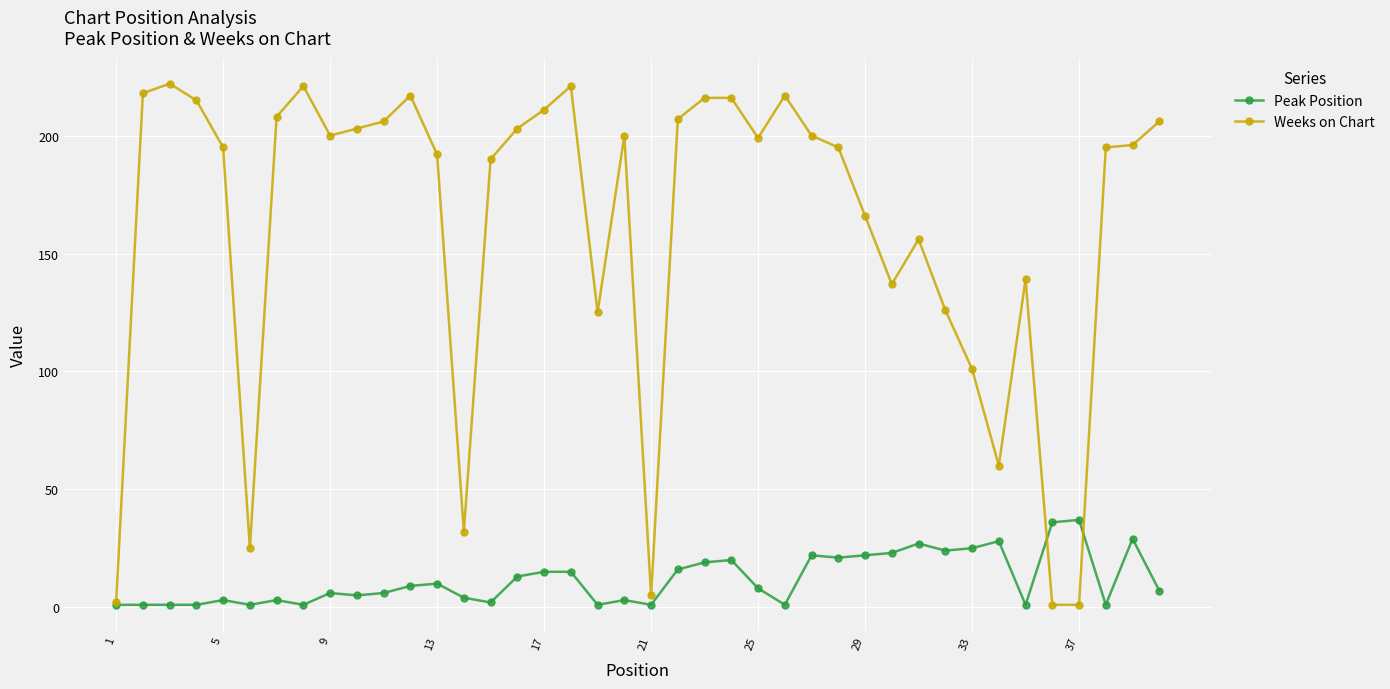

What is the maximum value shown in the chart?

222